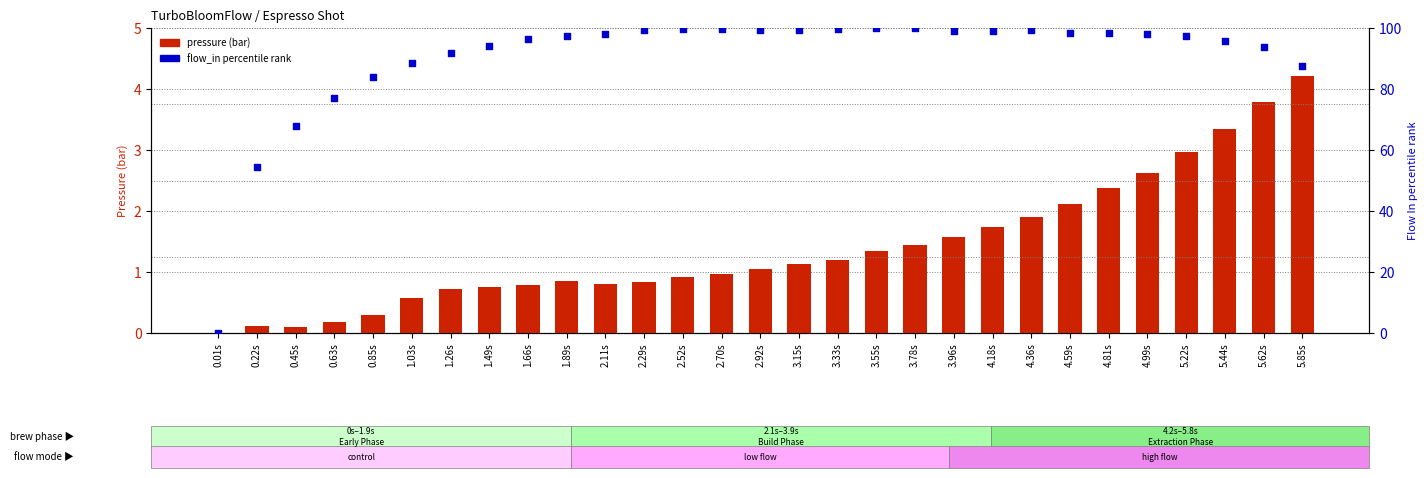

Is the value of flow_in percentile rank at 1.66s greater than the value of pressure (bar) at 2.29s?

Yes